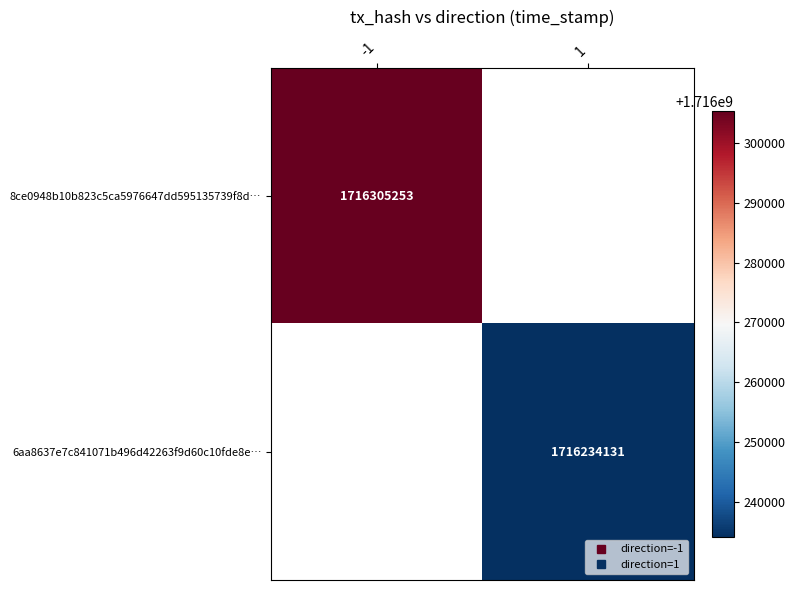

Is the value of 8ce0948b10b823c5ca5976647dd595135739f8d… at -1 greater than the value of 6aa8637e7c841071b496d42263f9d60c10fde8e… at -1?

No